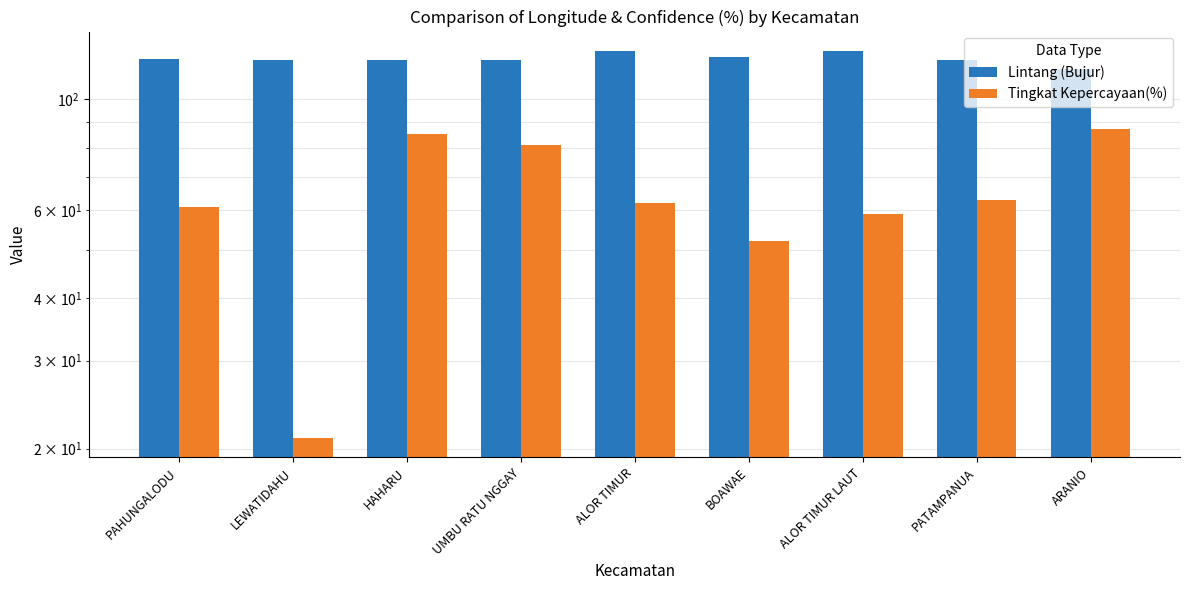

What is the difference between the second highest and minimum values in the Tingkat Kepercayaan(%) series?

64.0